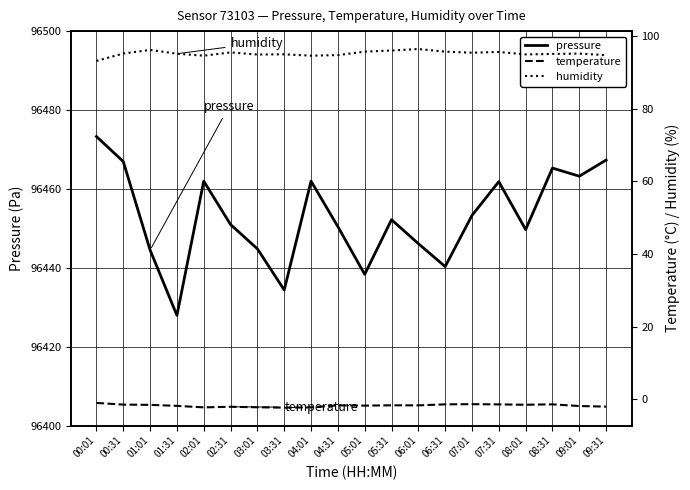

True or false: humidity has more than 2 points higher than both neighbors.

True